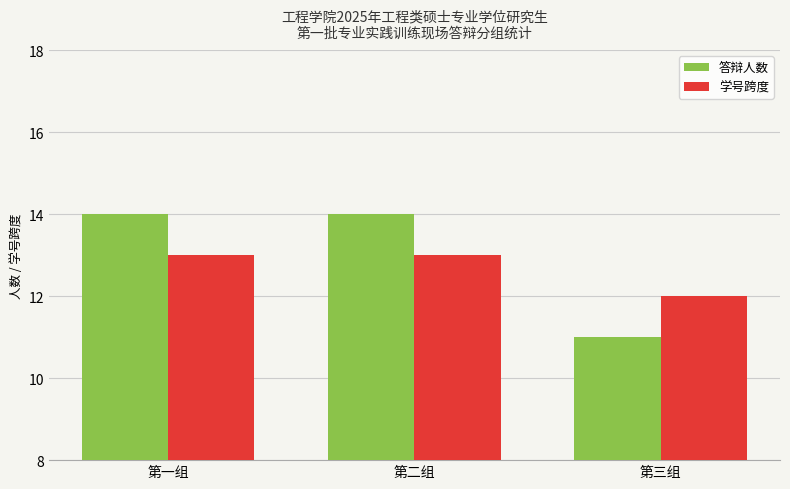

Which series has the widest spread of values?

答辩人数